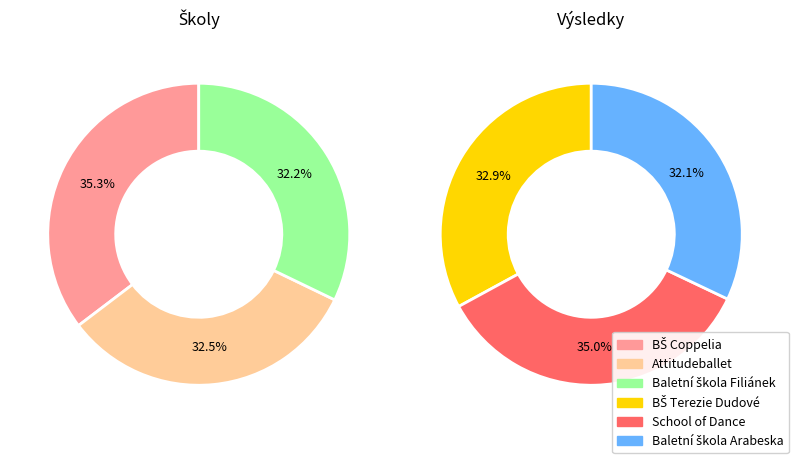

To the nearest percent, what is the average slice percentage?

17%